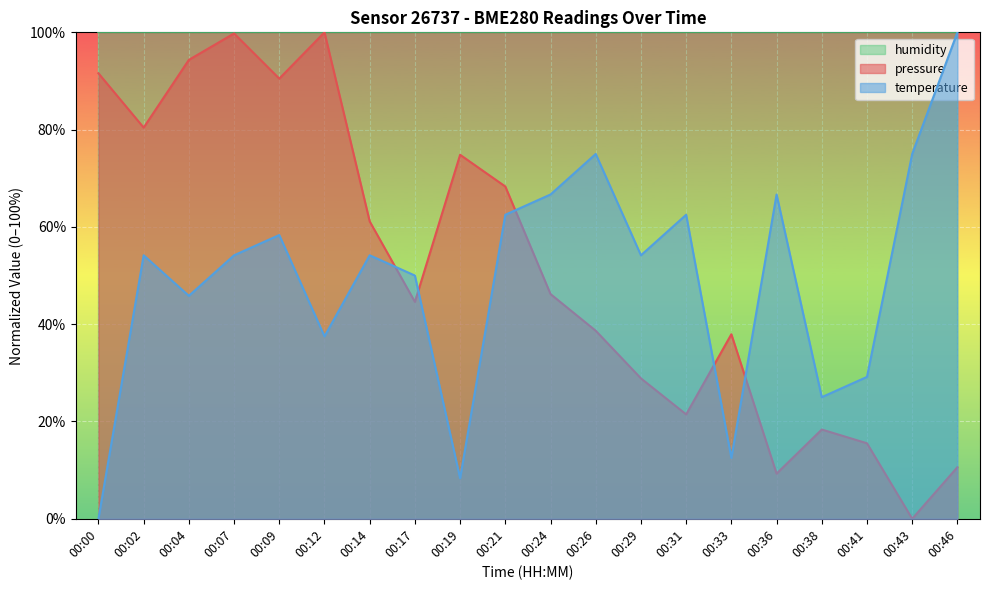

At 00:29, list the series in order from smallest to largest.

pressure, temperature, humidity